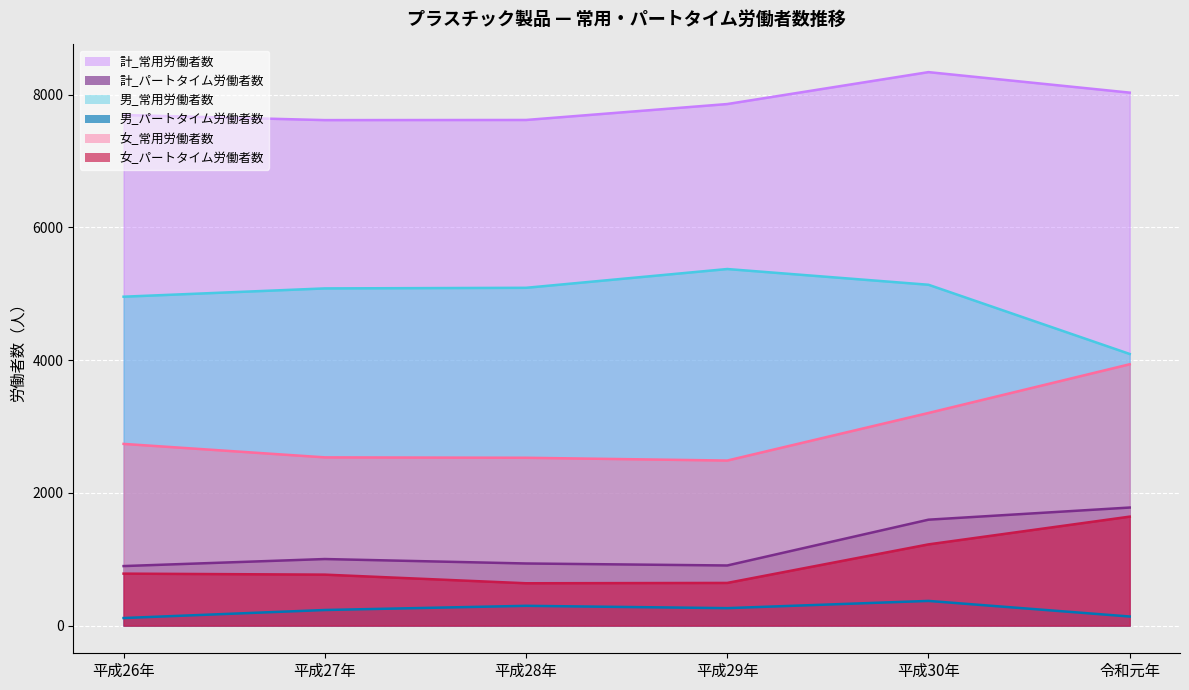

True or false: 計_パートタイム労働者数 and 男_パートタイム労働者数 cross at least once.

False